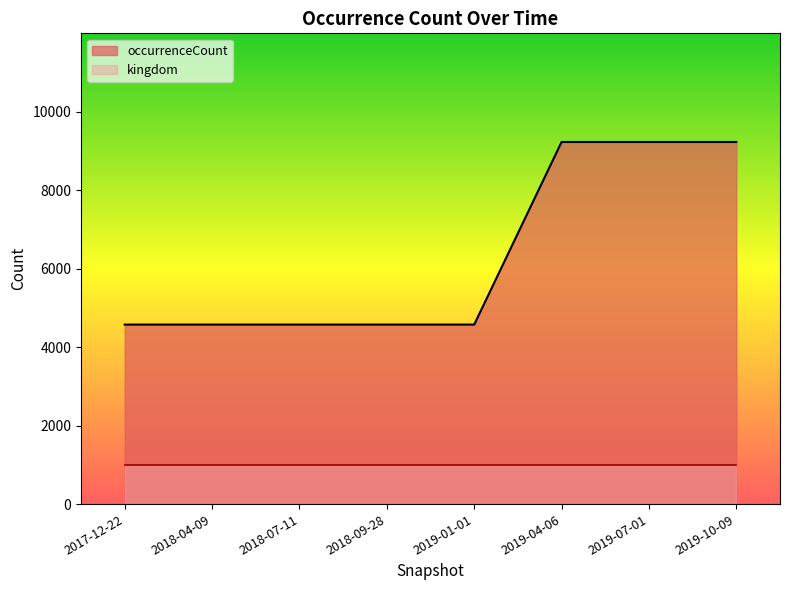

The chart shows a value of 4574 at 2019-01-01. True or false?

True